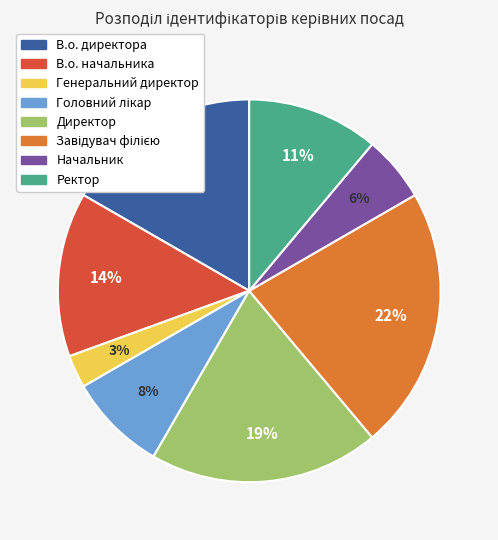

How many slices are in this pie chart?

8